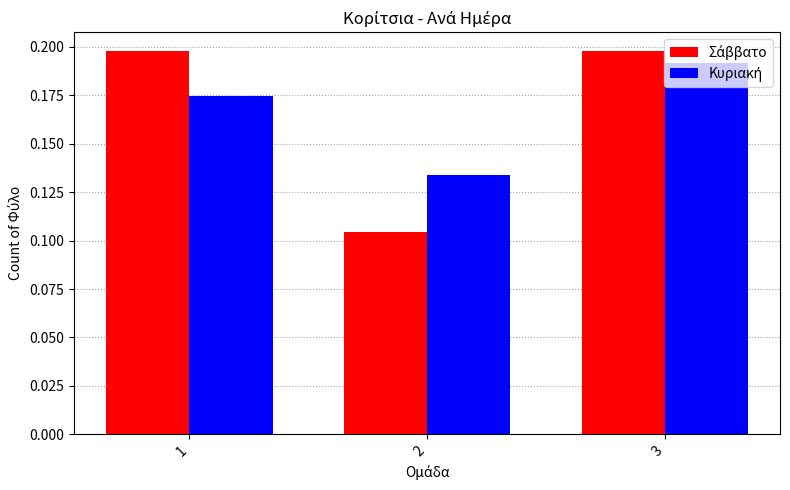

At how many categories does at least one series exceed 0?

3